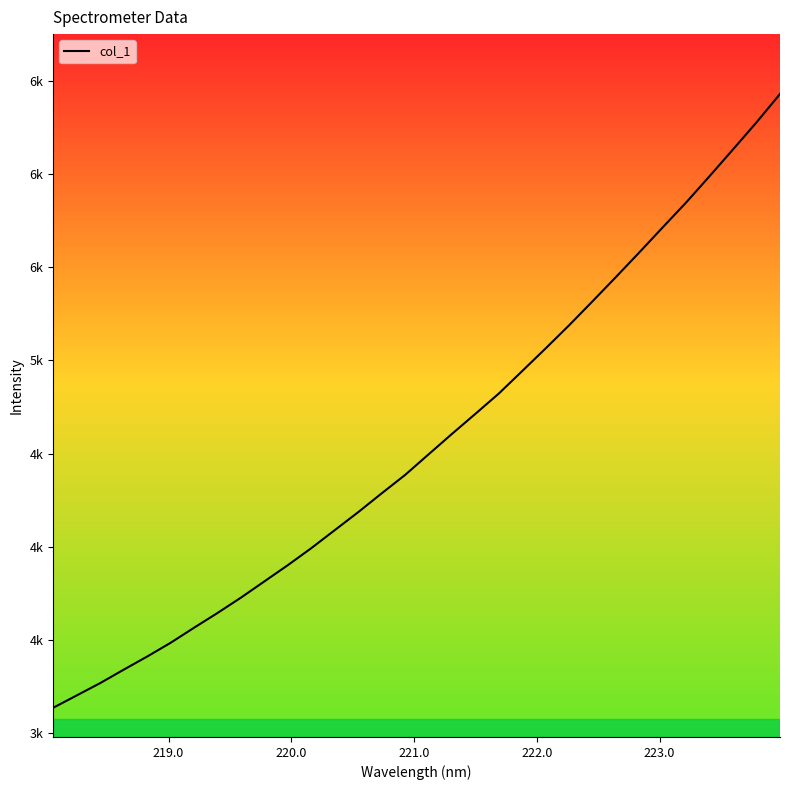

Is this an area chart (filled region under the line)?

No